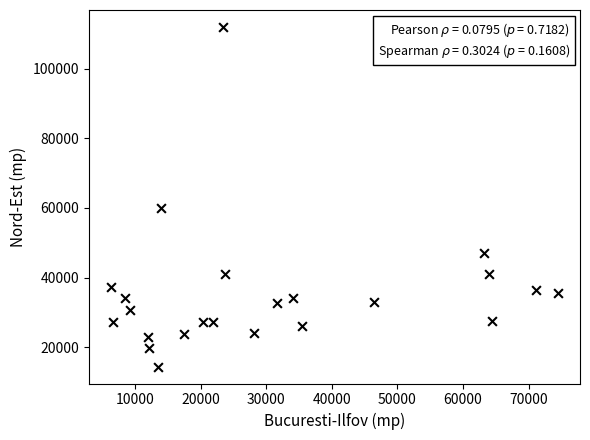

What Y value in the scatter plot is closest to 63194?

59875